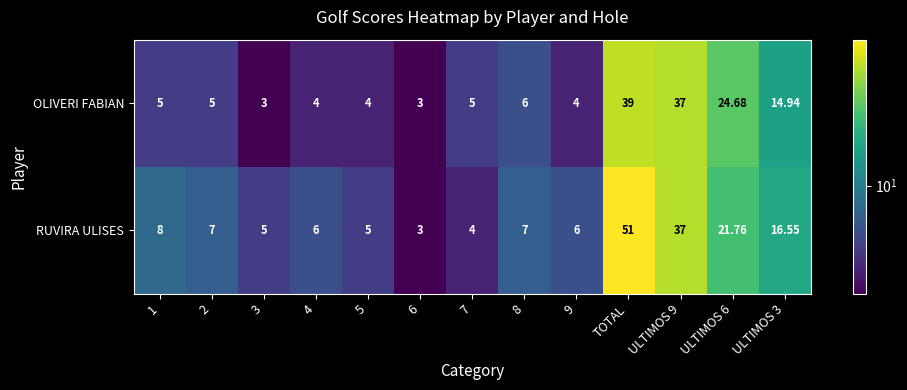

Which category has the highest value in the RUVIRA ULISES series?

TOTAL